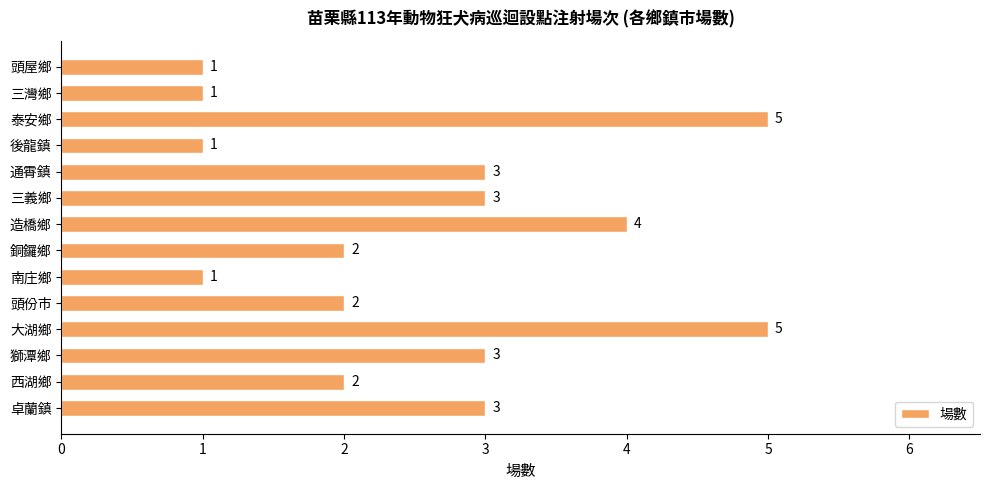

Reading bottom to top, extract all data points from this chart.

3	2	3	5	2	1	2	4	3	3	1	5	1	1